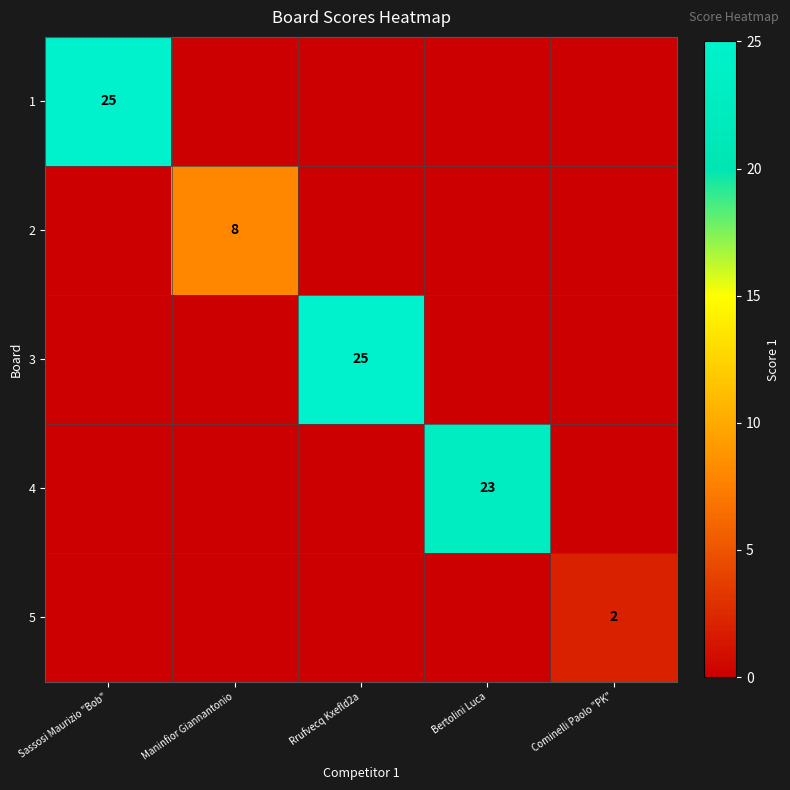

The 1 series shows 38 at Sassosi Maurizio "Bob". True or false?

False